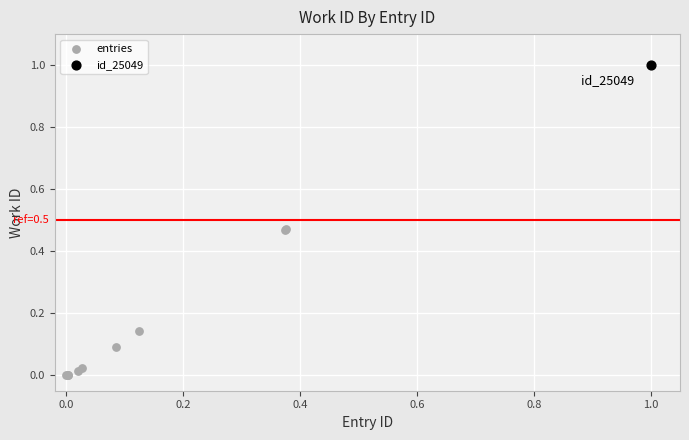

What are all the series names shown in the legend?

entries, id_25049